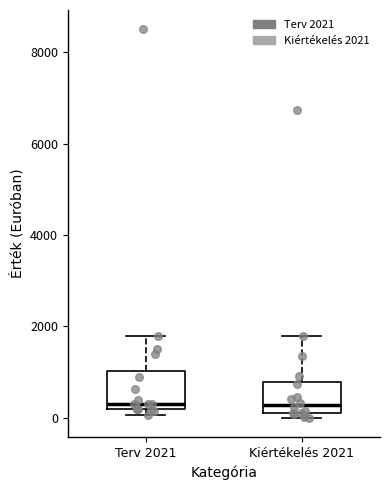

Reading left to right, transcribe this box plot: for each box, give where its median line is, the range the box spans, and where its two whiskers end, as read against the y-axis. The values are not printed on the chart, so give them approximately, as read against the axis.

Terv 2021: median 400, box 200 to 1000, whiskers 0 to 1800
Kiértékelés 2021: median 200, box 0 to 800, whiskers 0 (just below the box's lower edge) to 1800